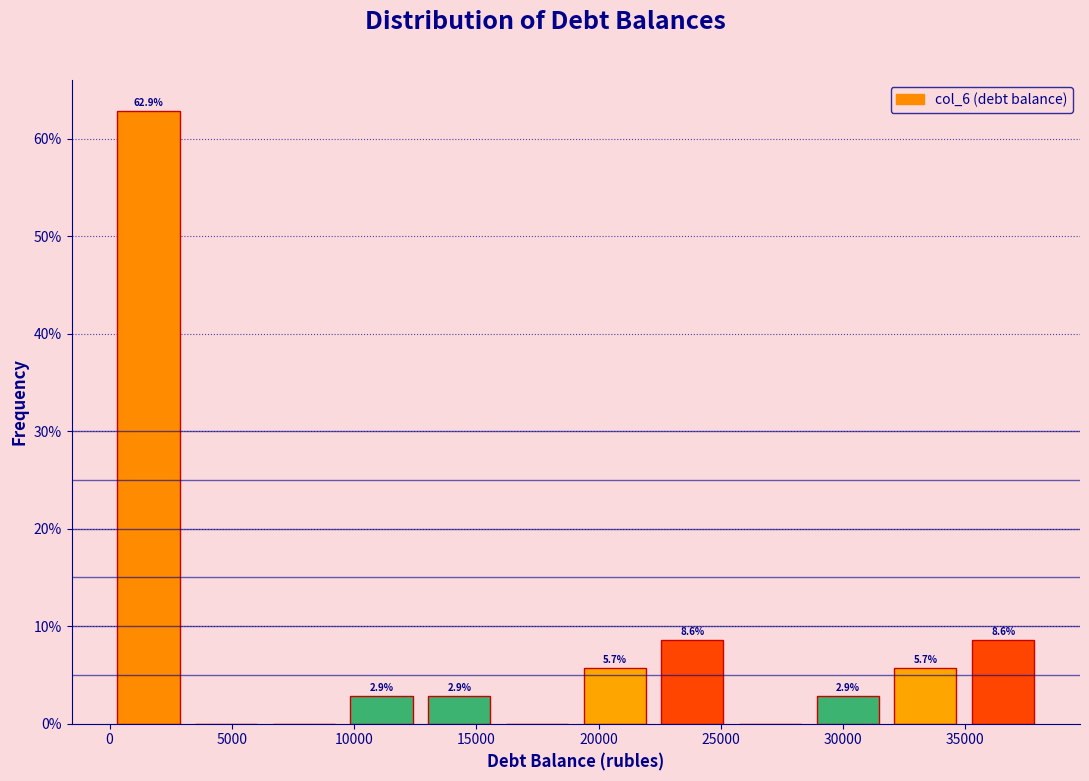

Over which range of the x-axis is the bar tallest?

0 to 3000